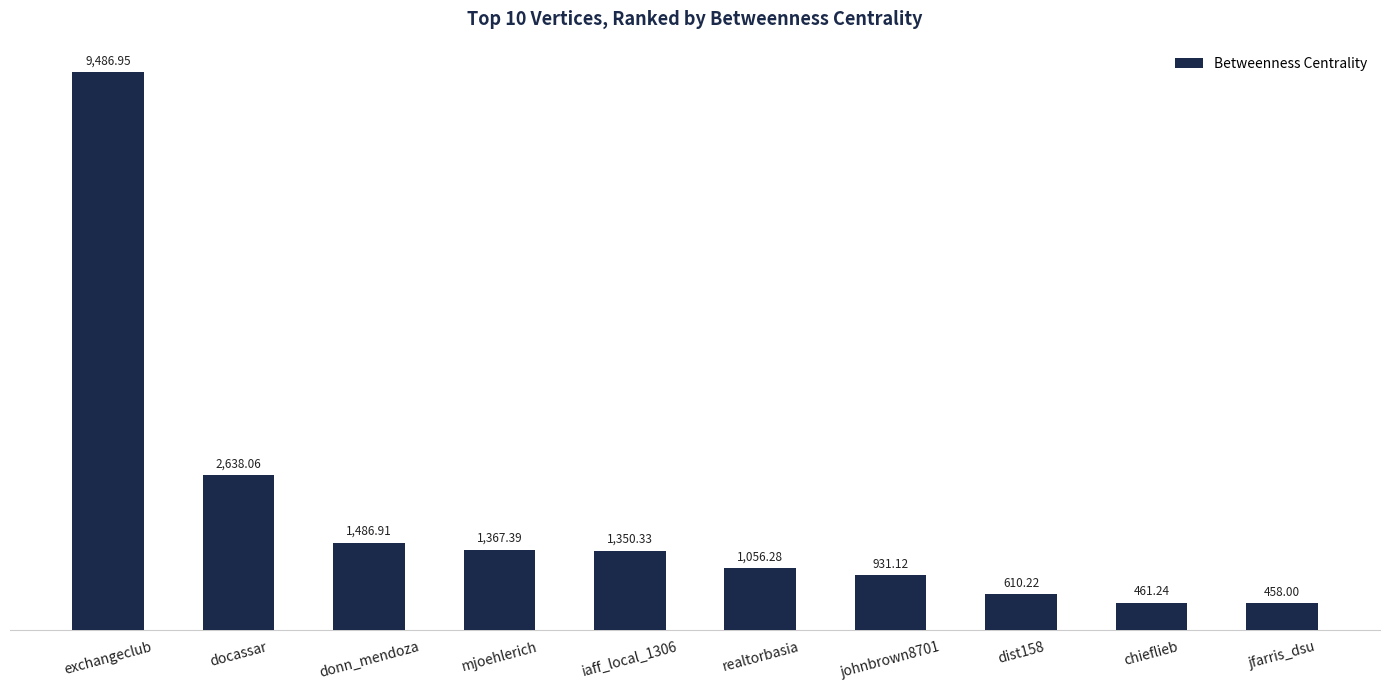

True or false: the data shows 1367.4 at mjoehlerich.

True